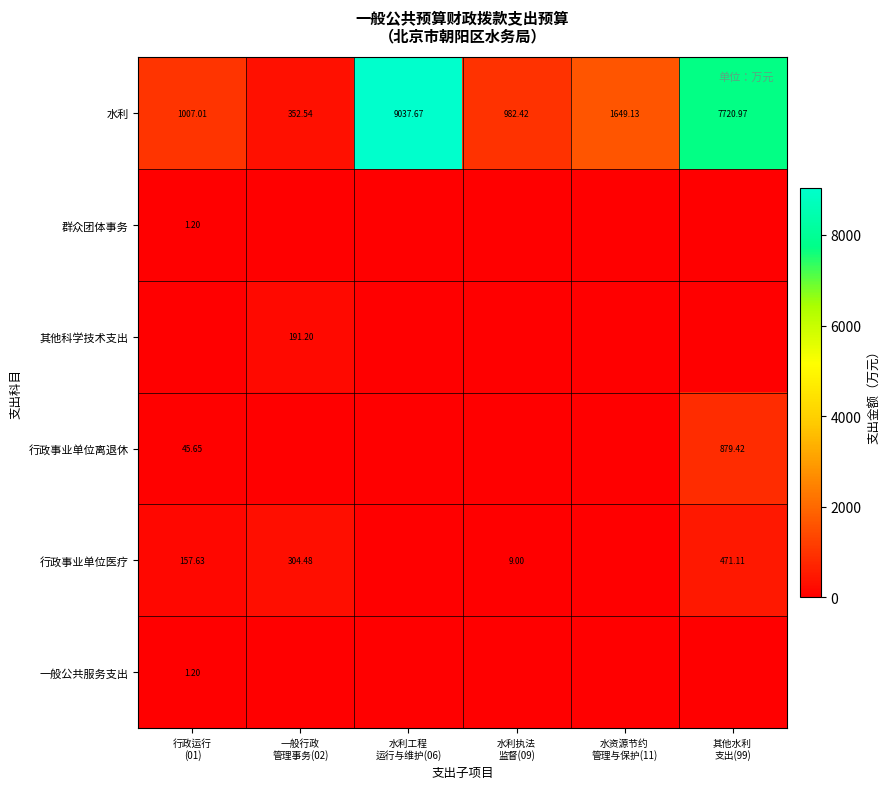

How many data points in 水利 are above 1649?

3